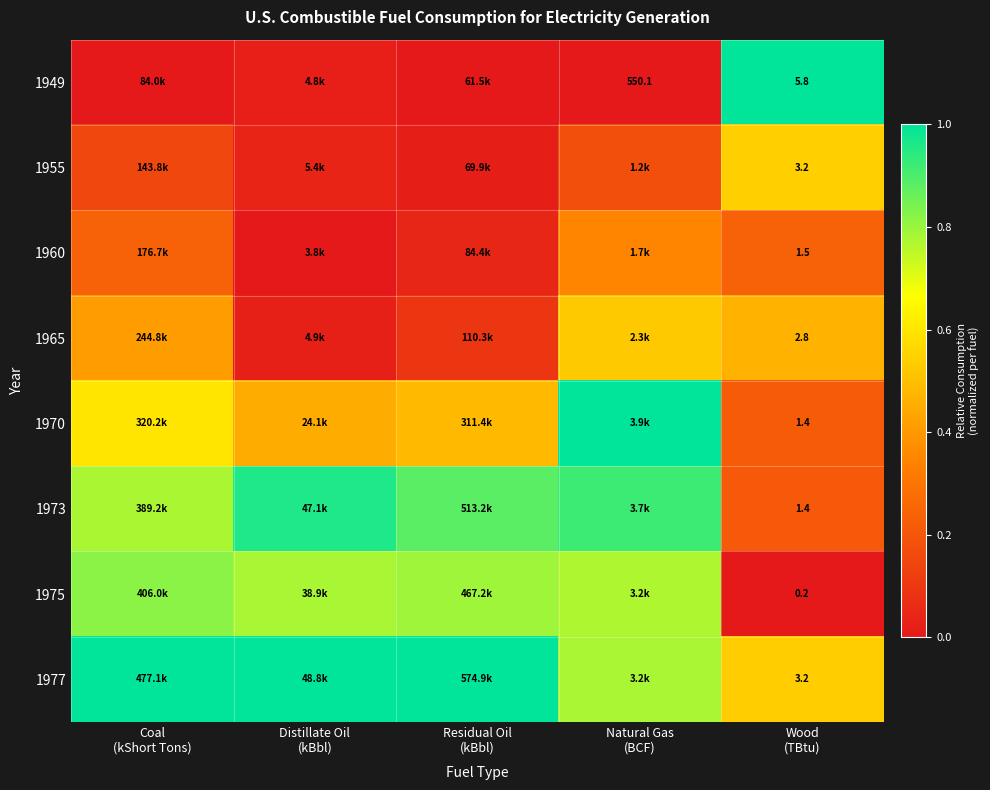

Is it true that 1977 equals 1.0 at Coal (kShort Tons)?

True